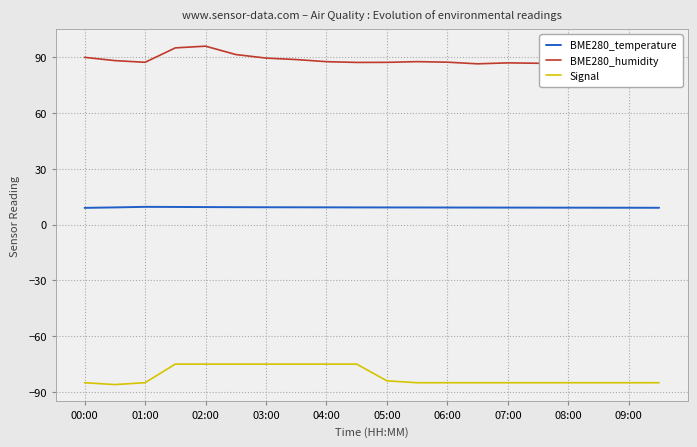

What are all the series names shown in the legend?

BME280_temperature, BME280_humidity, Signal